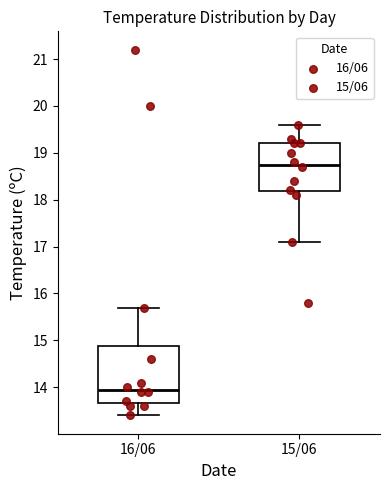

Which box's median line is the highest?

15/06